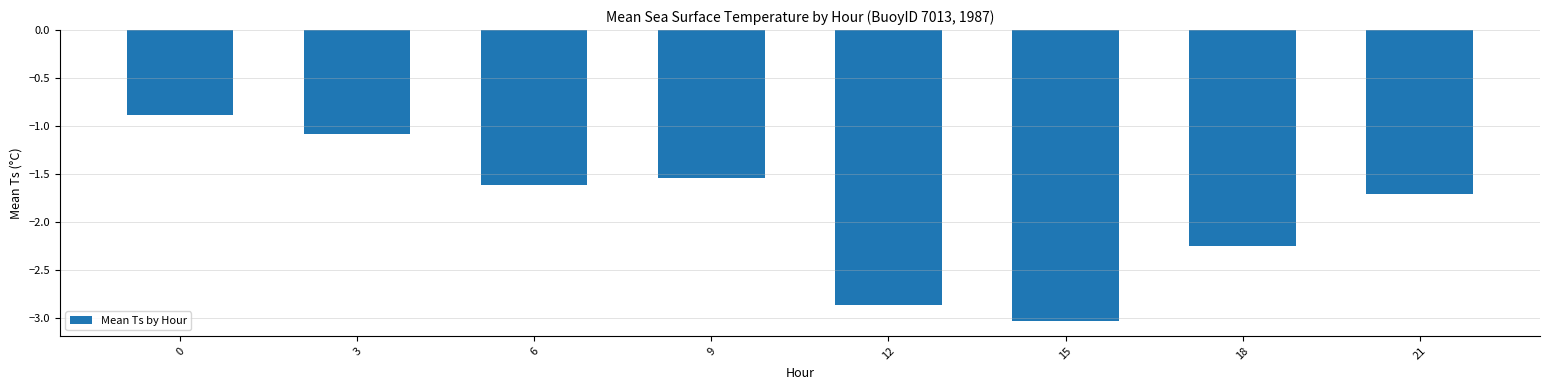

List the labels in order of value, smallest first.

15, 12, 18, 21, 6, 9, 3, 0